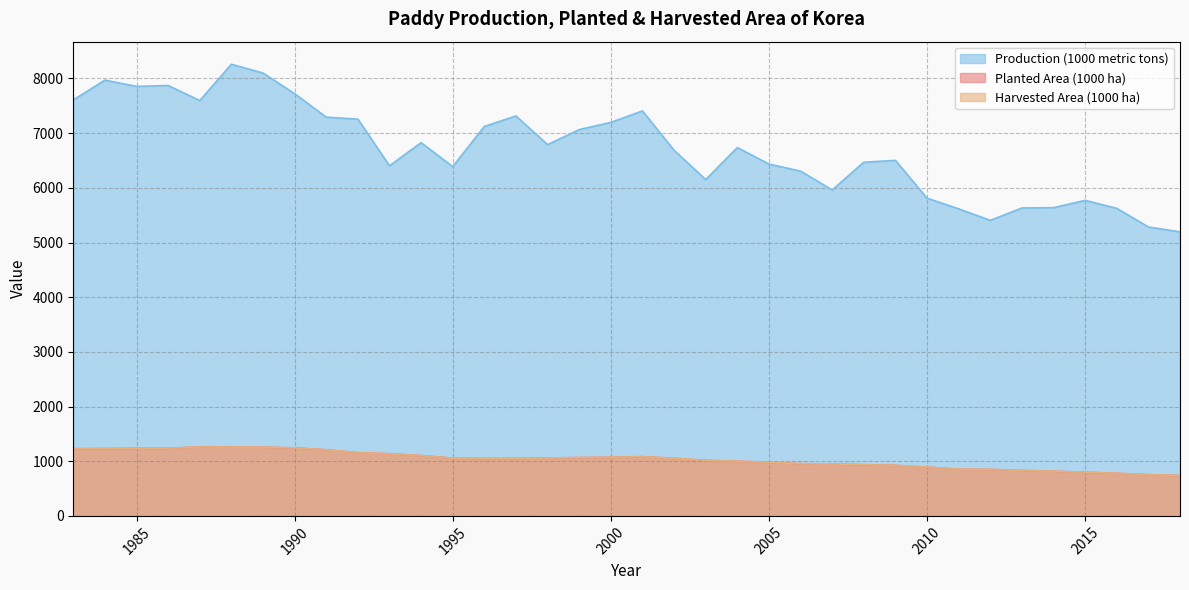

Count the number of data series in this chart.

3